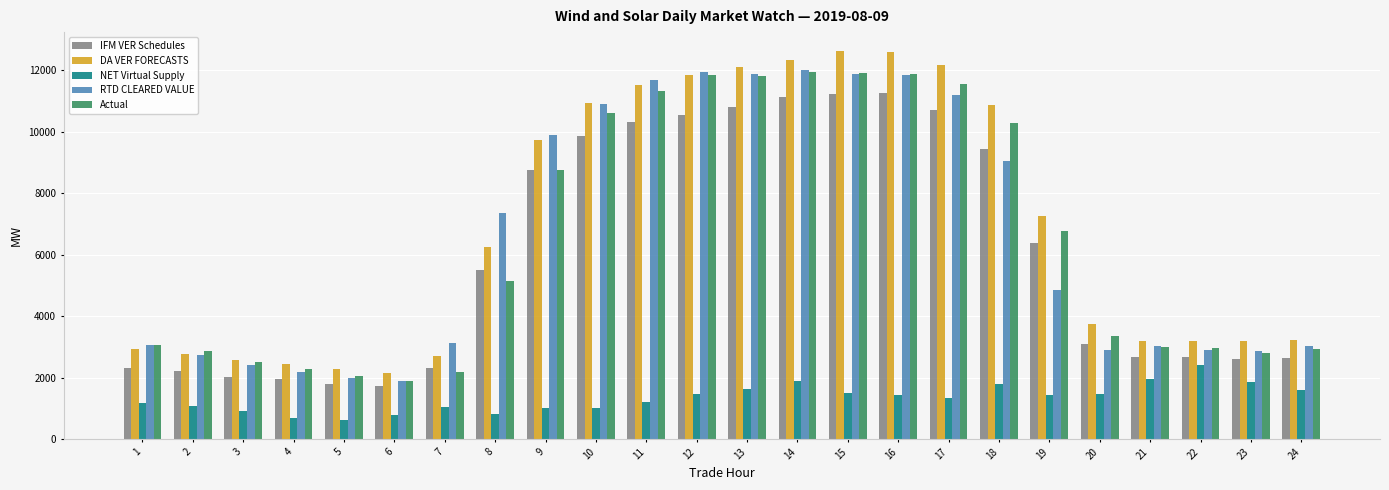

How many bars are there in each group?

5